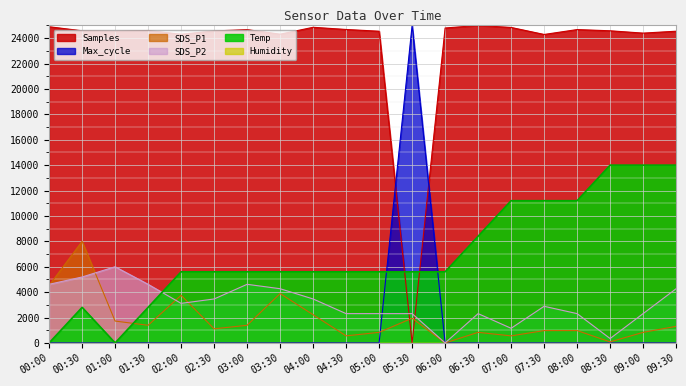

What is the sum of all SDS_P2 values?

61846.2